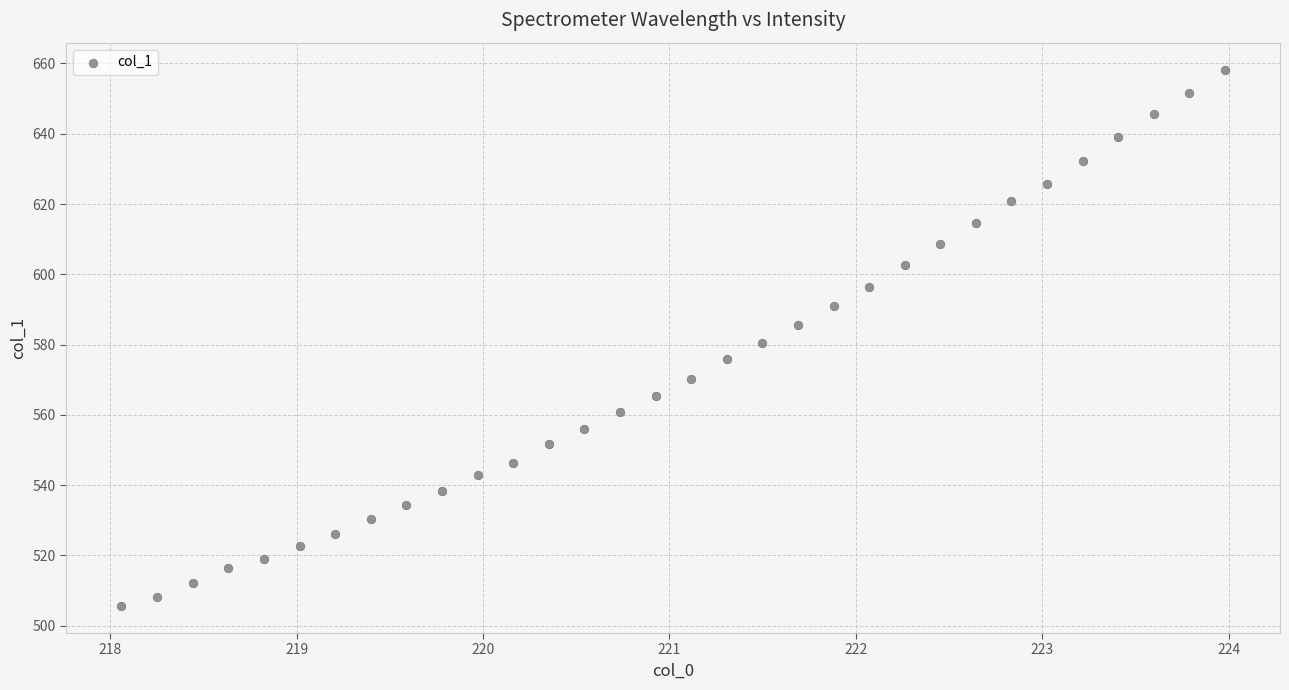

What is the range of Y values (max minus min)?

152.7